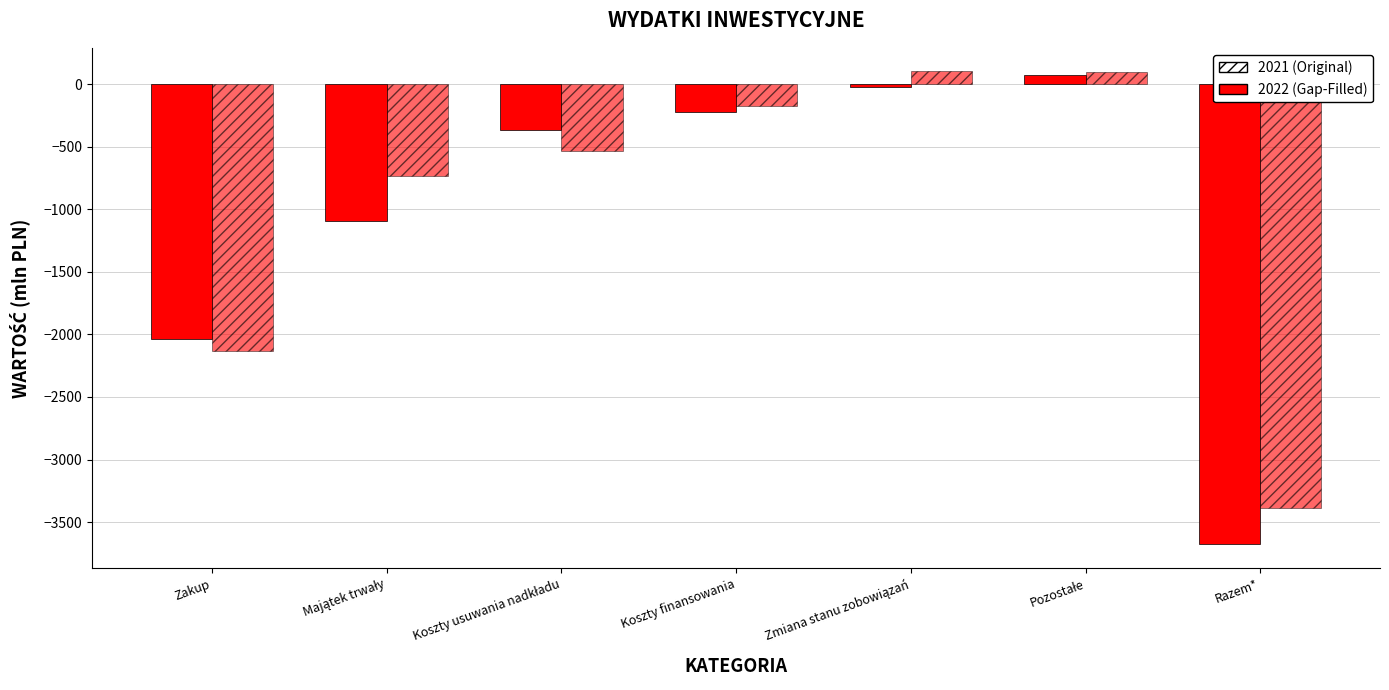

How many groups of bars are there?

7